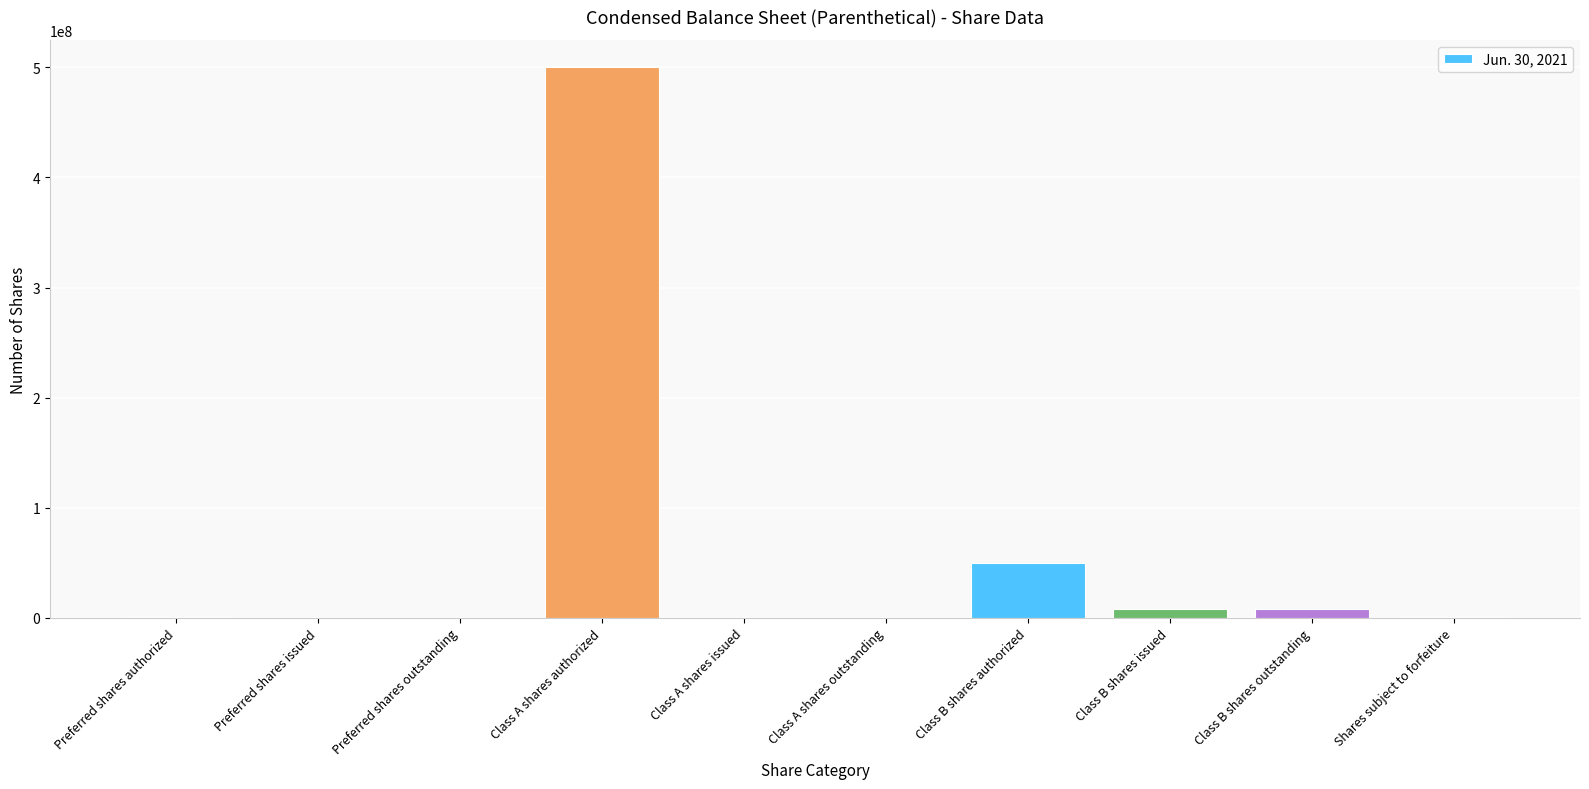

How many distinct data groups are displayed?

1